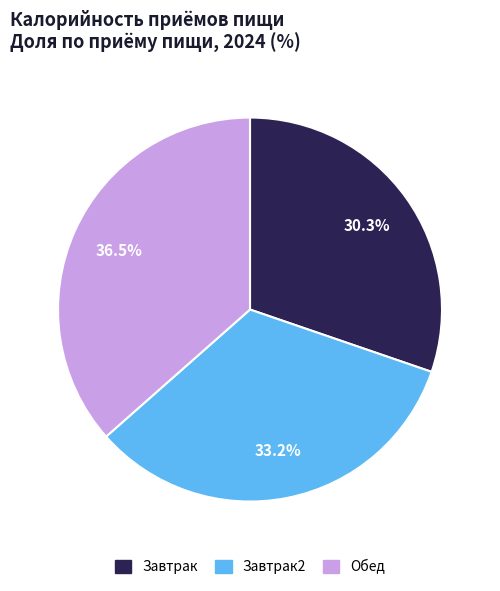

Is there a majority slice in this chart?

No